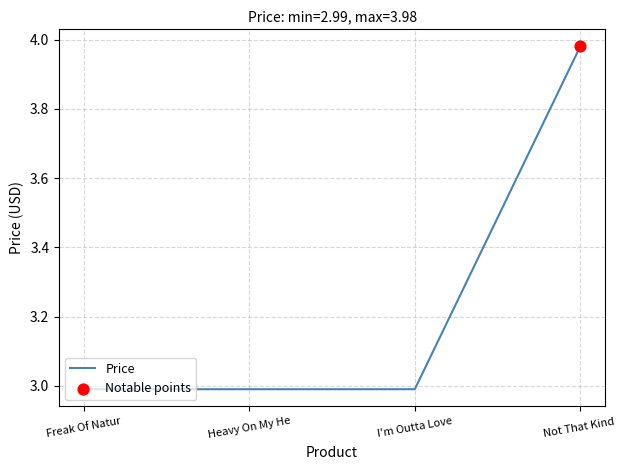

What is the change in value from Heavy On My He to Not That Kind ?

+1.0